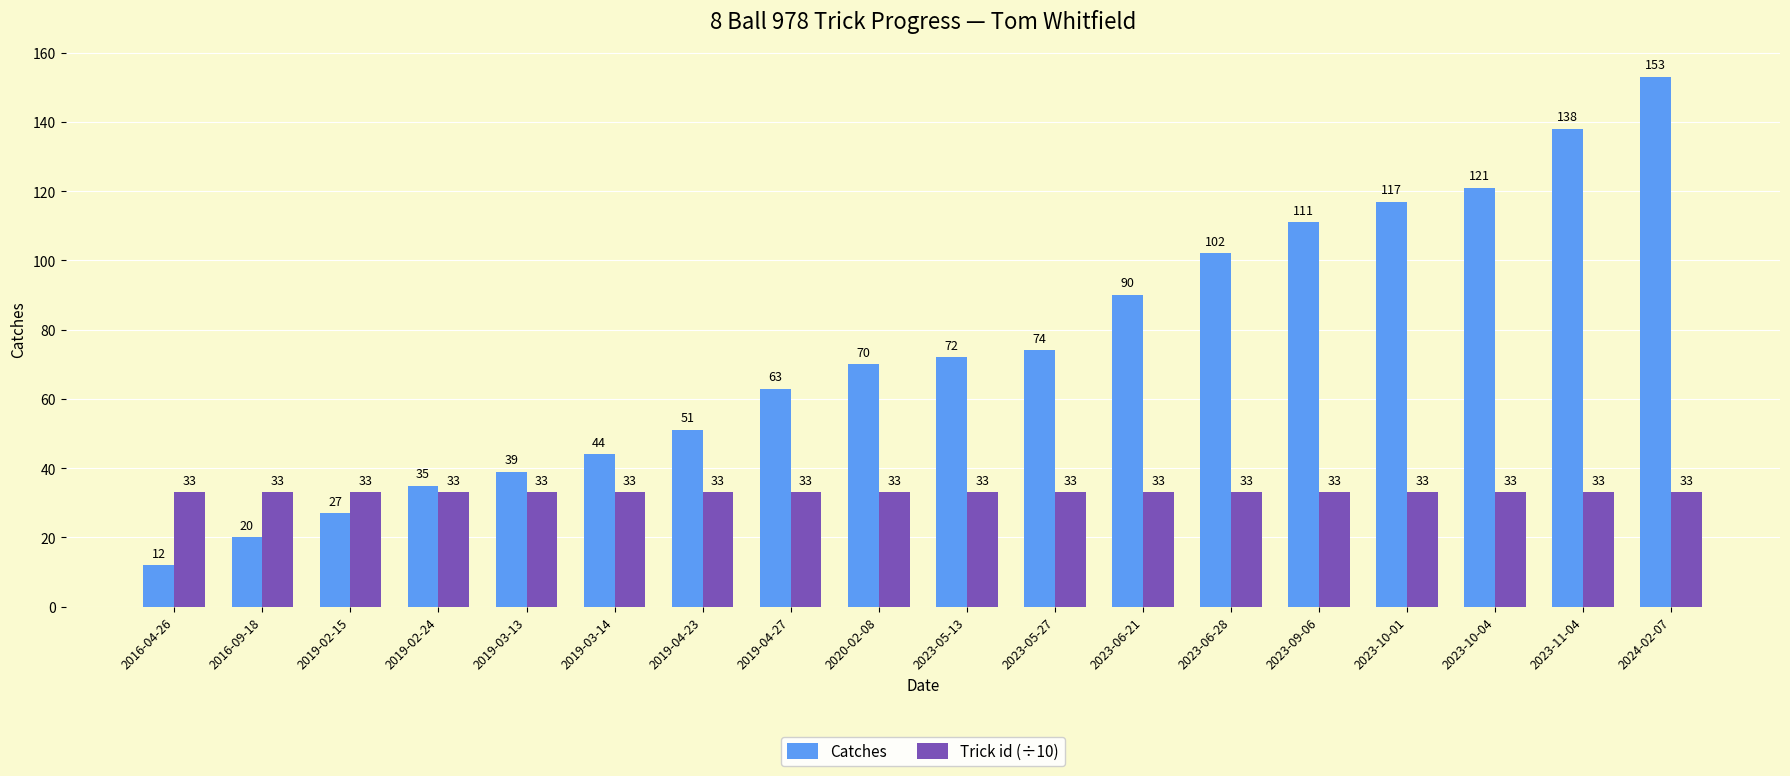

How many bars are there in each group?

2